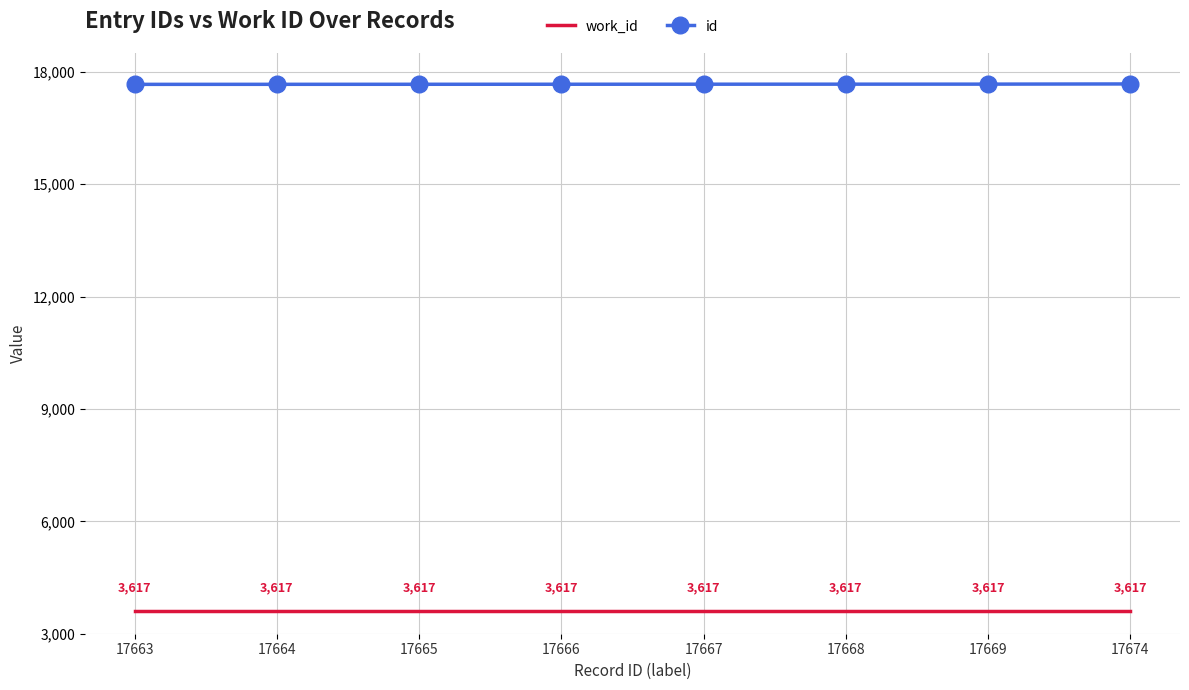

What is the smallest value displayed?

3617